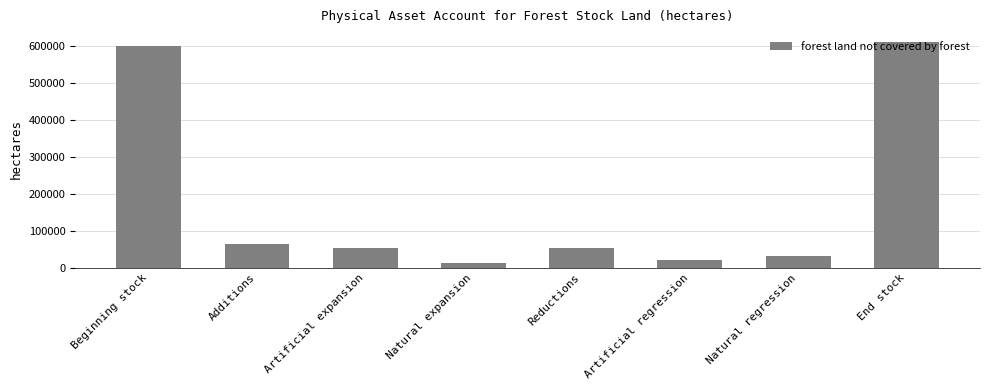

What is the difference between the second highest and minimum values?

587962